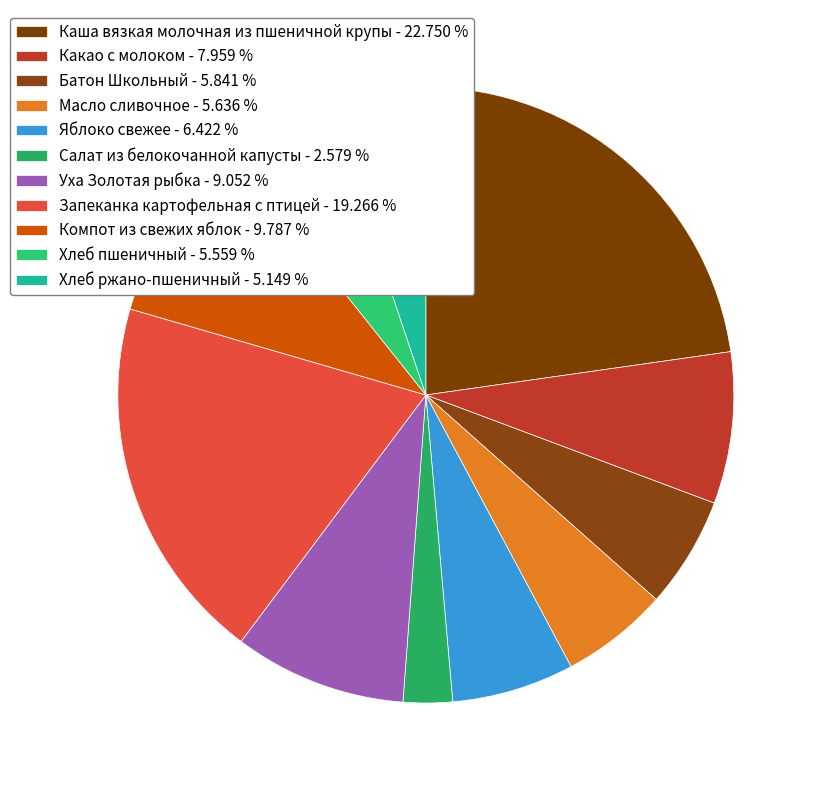

What percentage is the Хлеб ржано-пшеничный slice, to the nearest percent?

5%